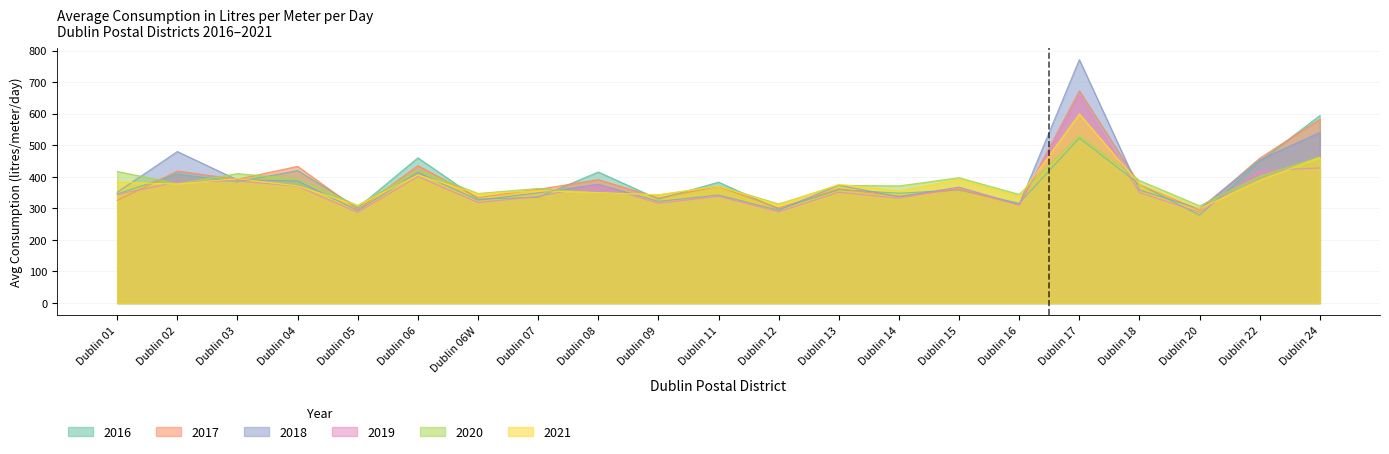

What are all the series names shown in the legend?

2016, 2017, 2018, 2019, 2020, 2021